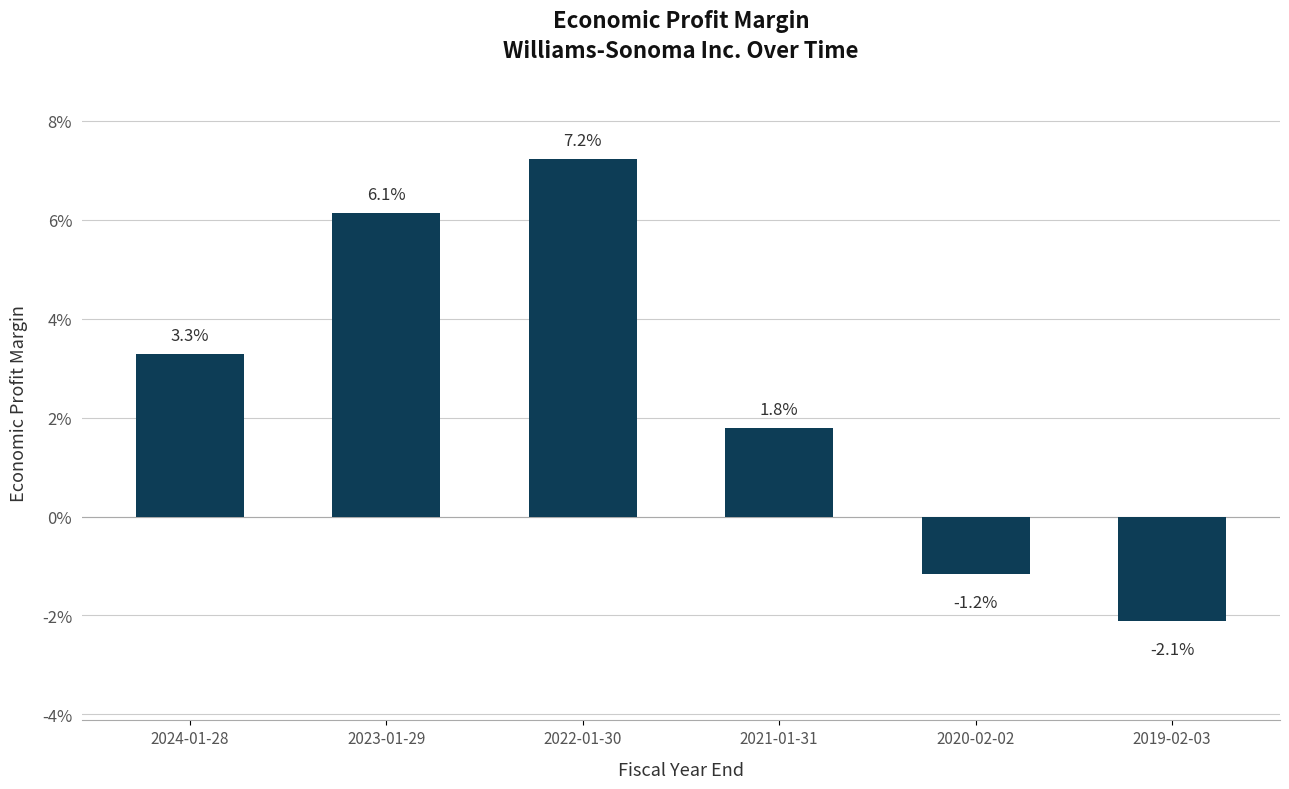

Are the bars horizontal?

No